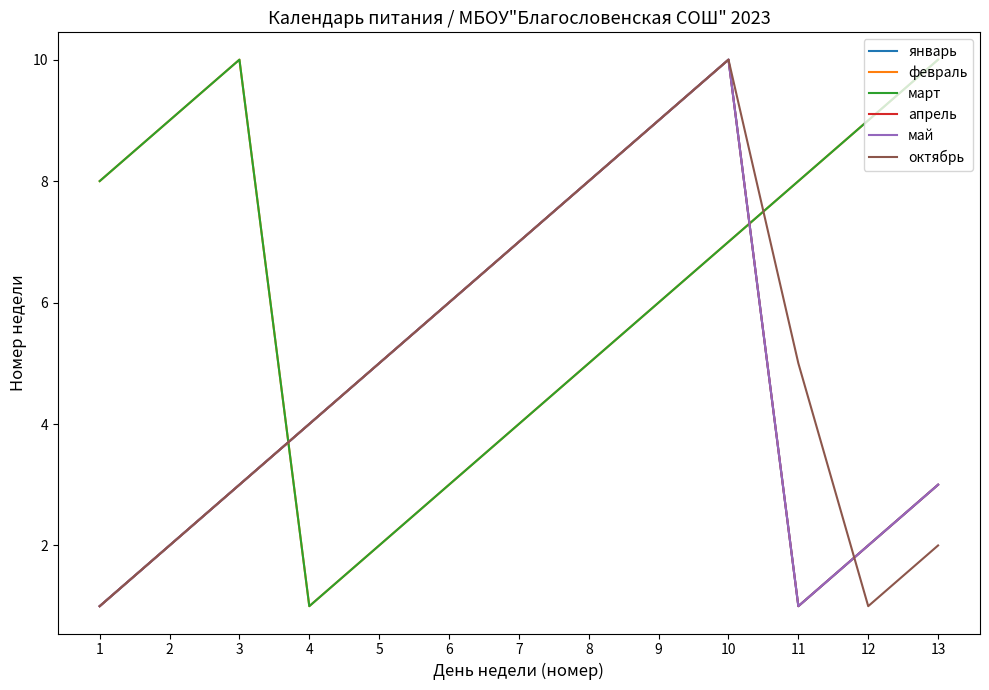

Rank the categories by март value from lowest to highest.

4, 5, 6, 7, 8, 9, 10, 1, 11, 2, 12, 3, 13